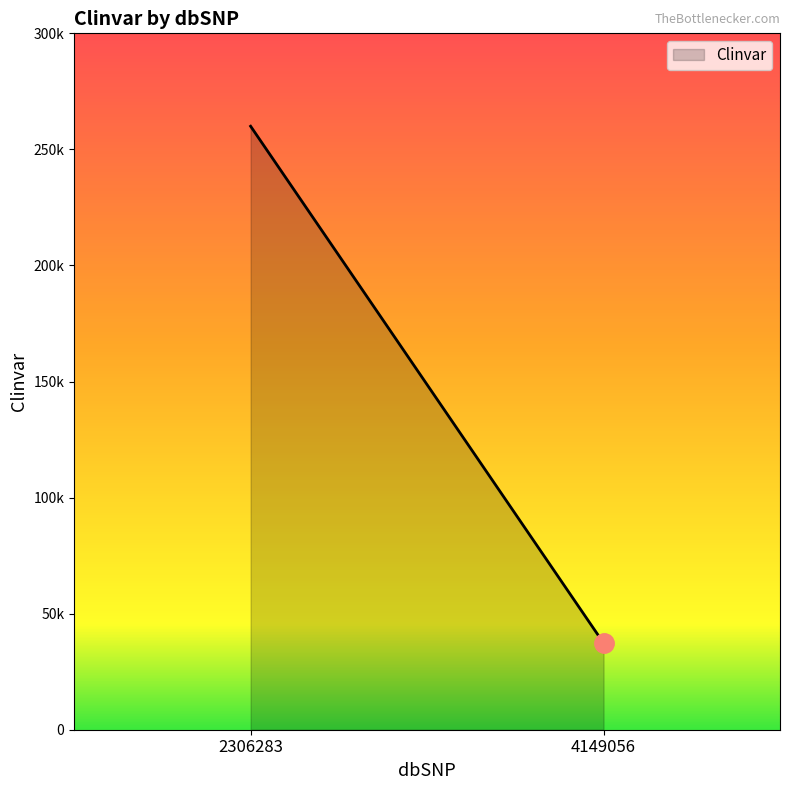

Rank the categories by value from highest to lowest.

2306283, 4149056